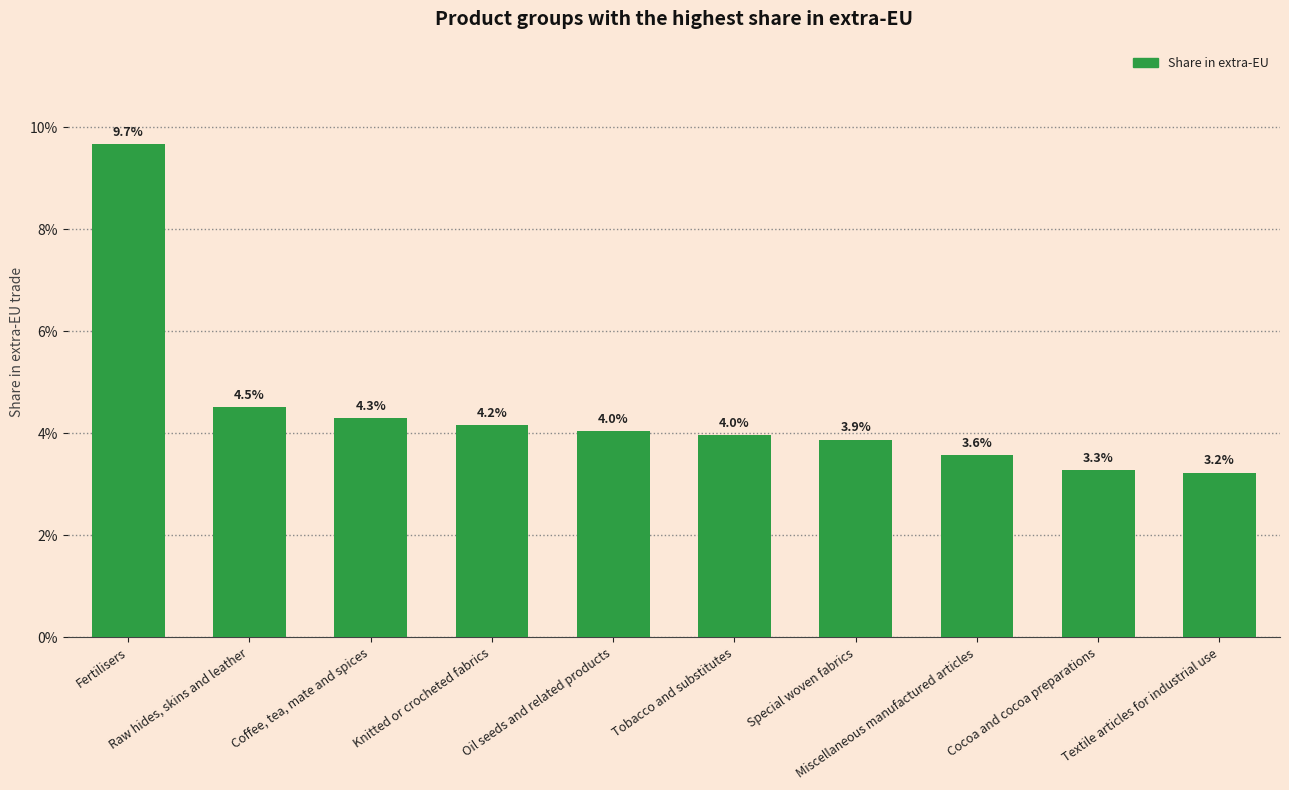

Does the chart contain any negative values?

No